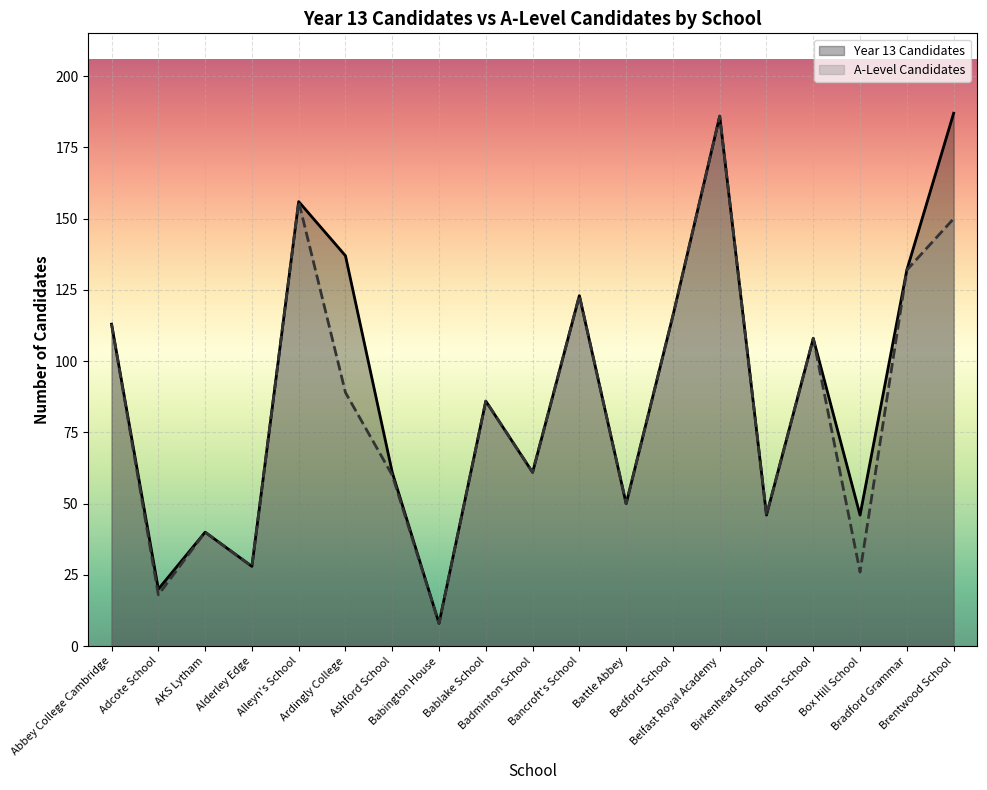

What is the sum of all Alevel_Candidates values?

1596